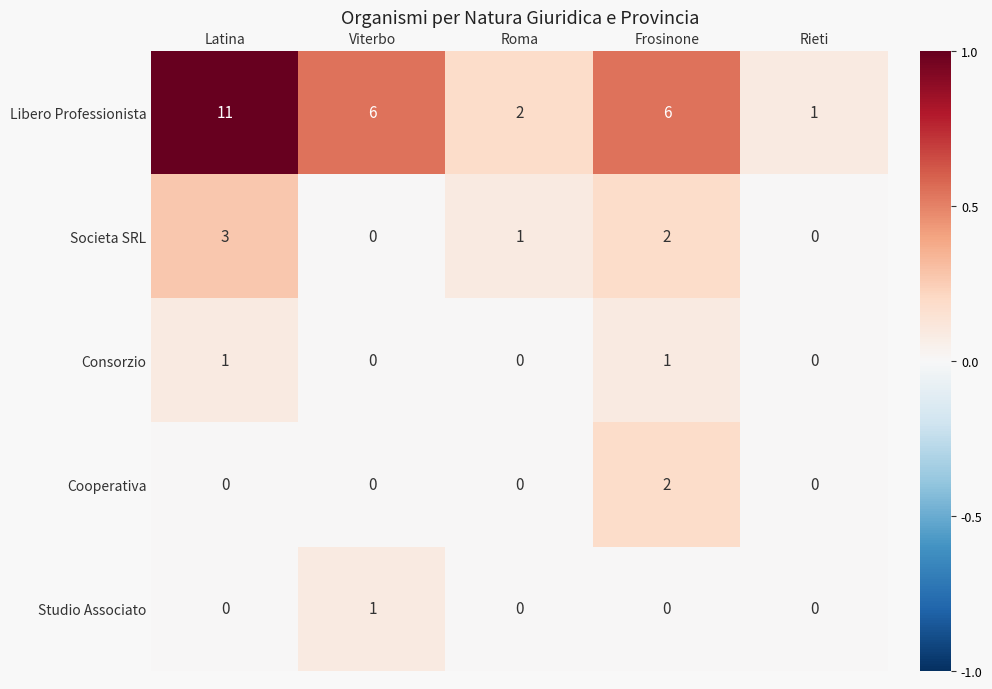

What is the difference between the highest and lowest values at Frosinone?

6